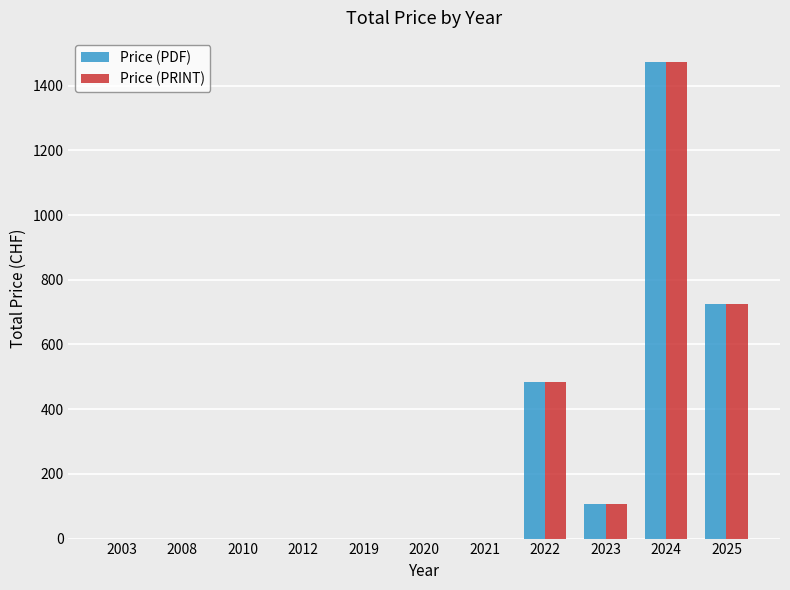

What is the sum of all Price (PDF) values?

2792